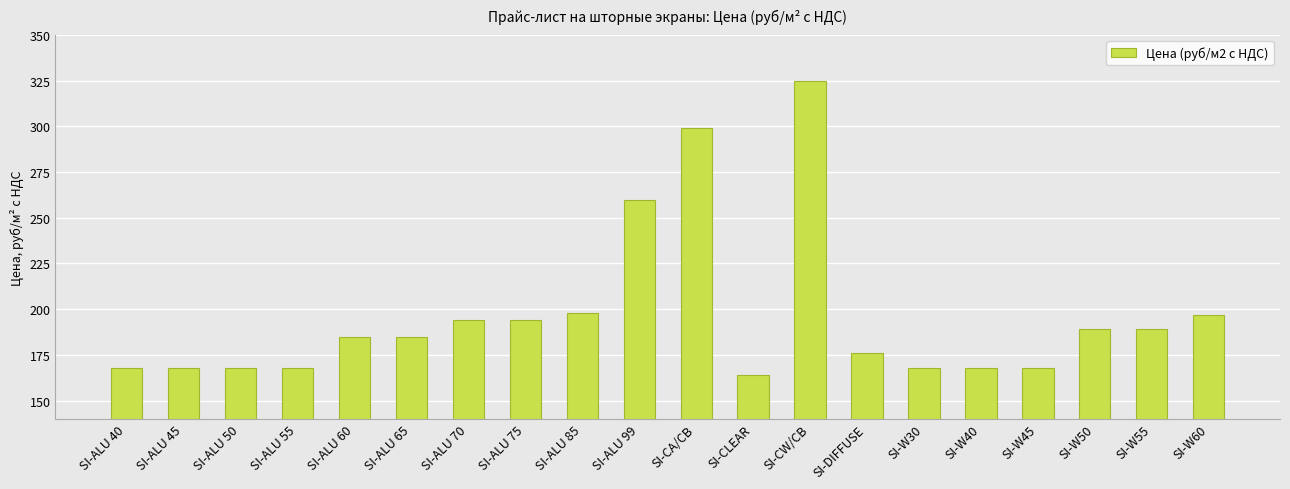

What position from the left is SI-W50?

18